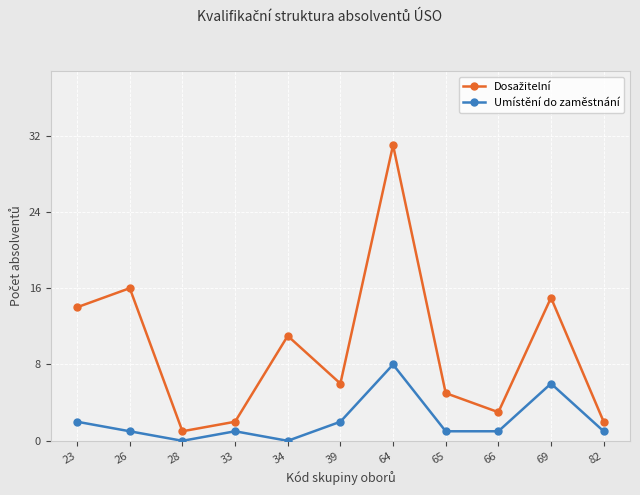

Does the chart have visible grid lines?

Yes